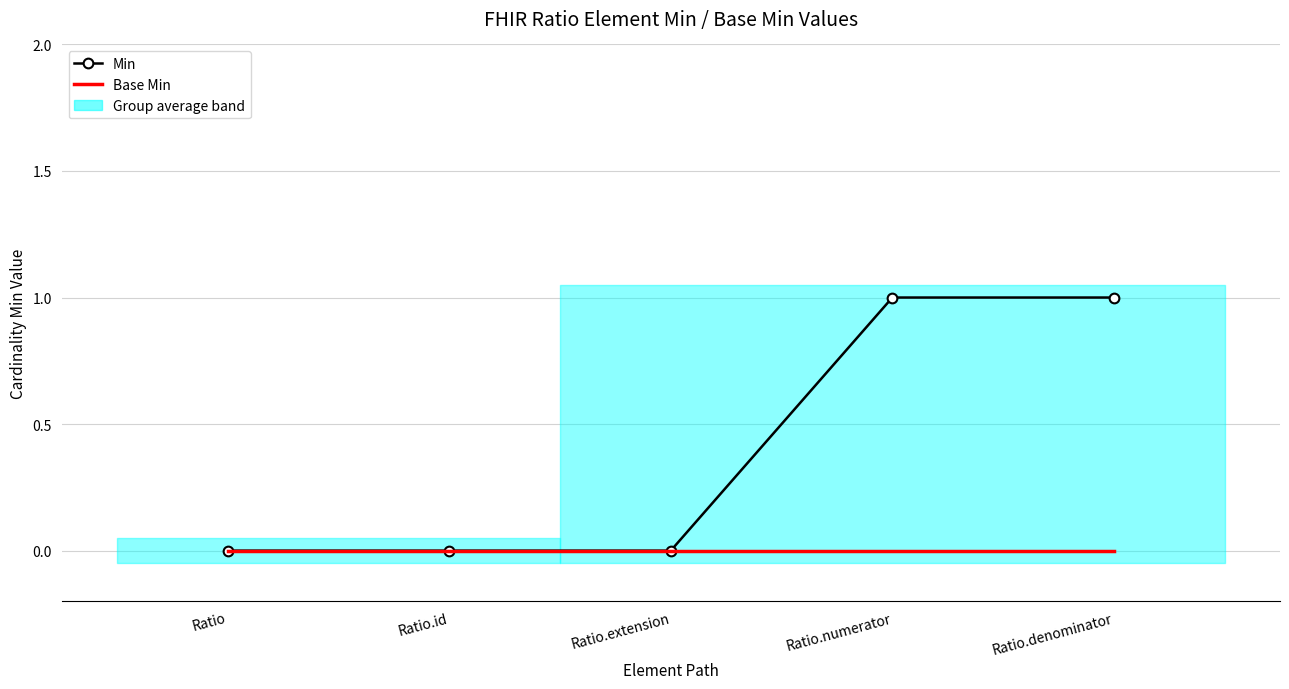

At which label is Base Min closest to 0?

Ratio